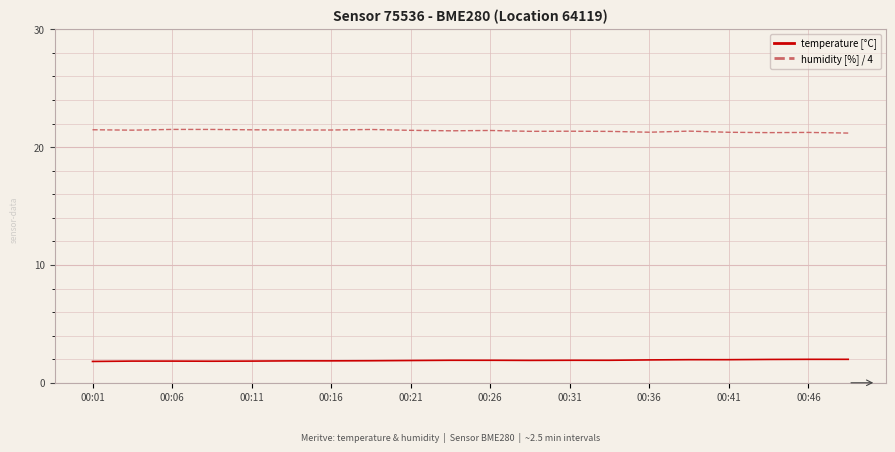

List the series in order of their peak value, lowest first.

temperature [°C], humidity [%] / 4